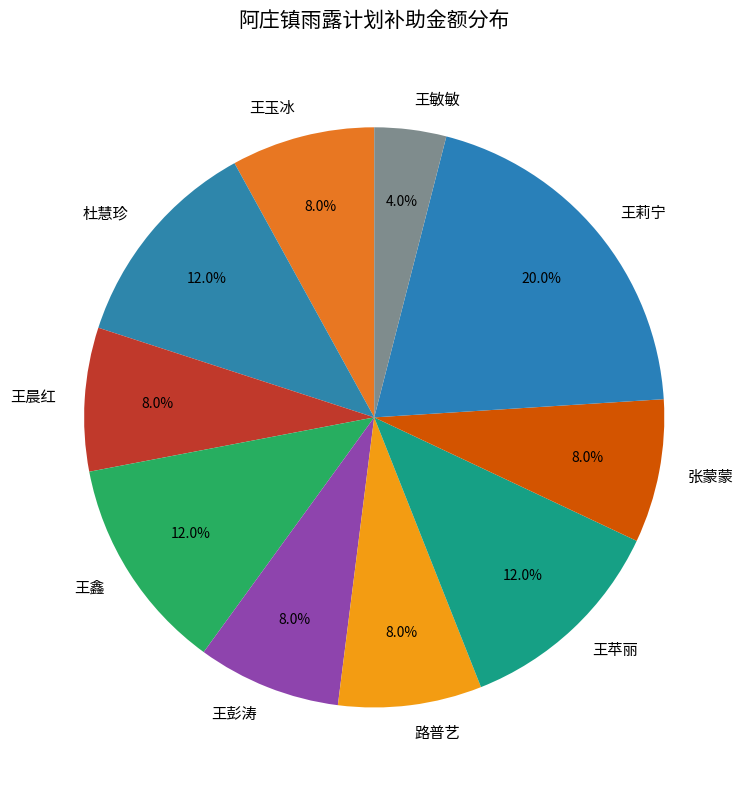

Does any single category account for the majority?

No